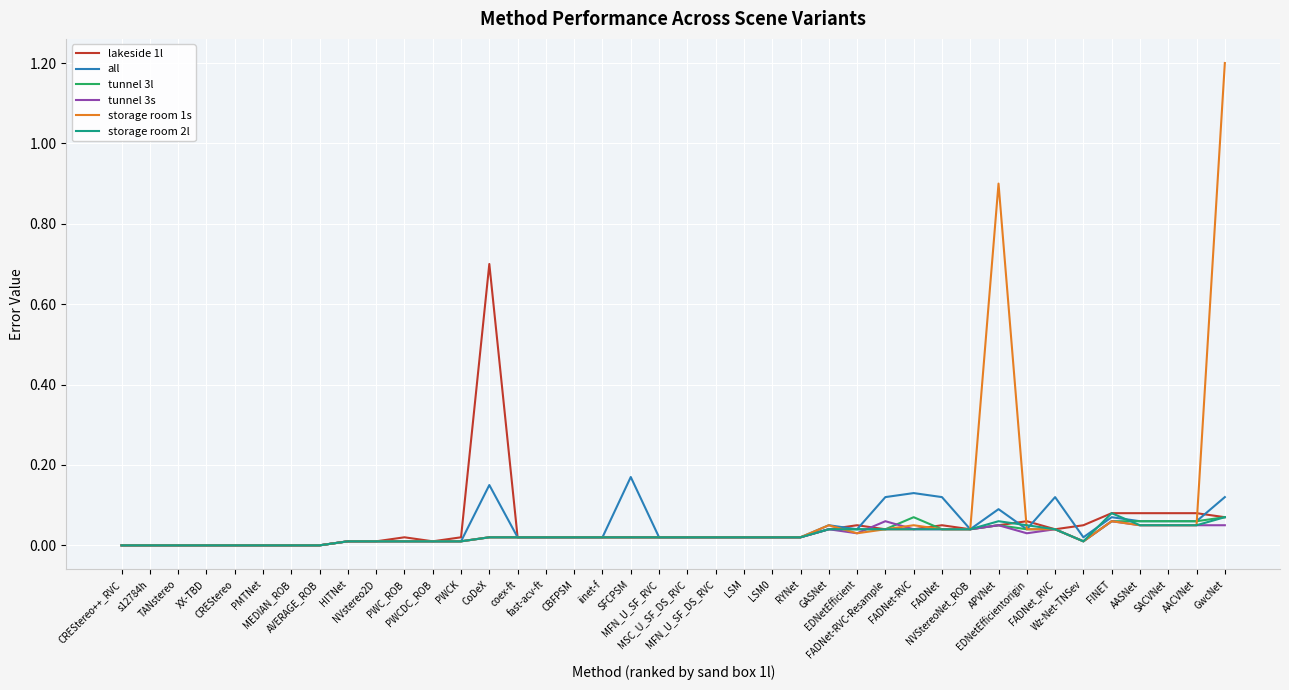

What is the greatest value displayed?

1.2